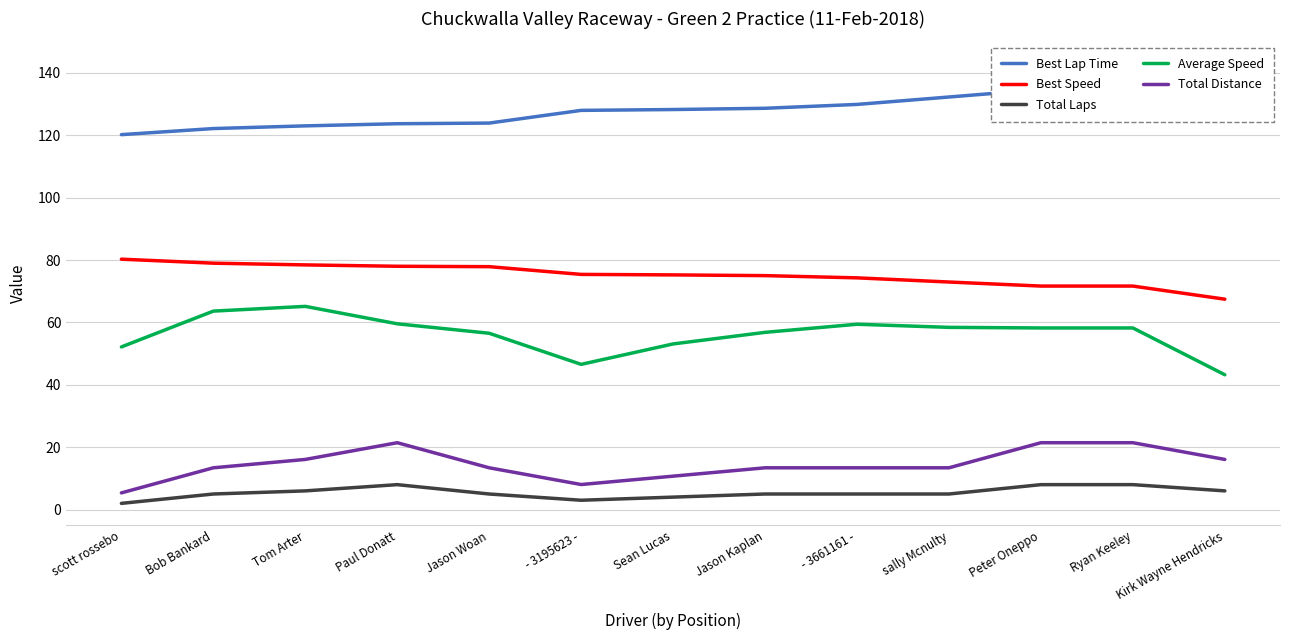

Rank the series by their maximum value, from lowest to highest.

Total Laps, Total Distance, Average Speed, Best Speed, Best Lap Time